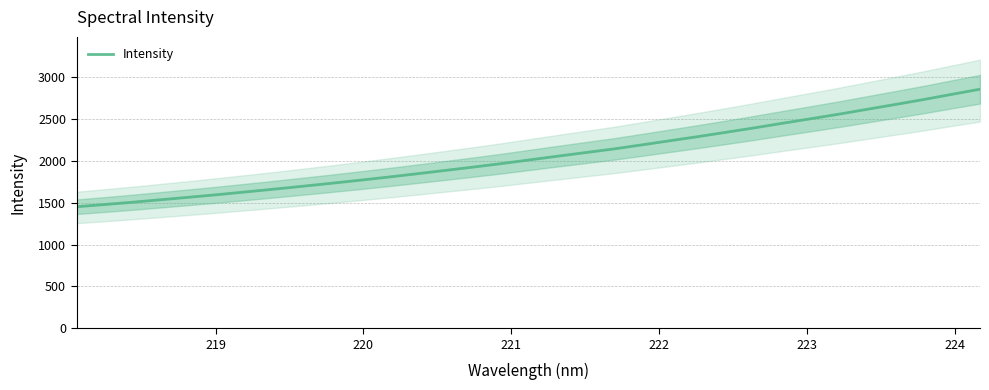

What is the lowest value of the Intensity series?

1452.0